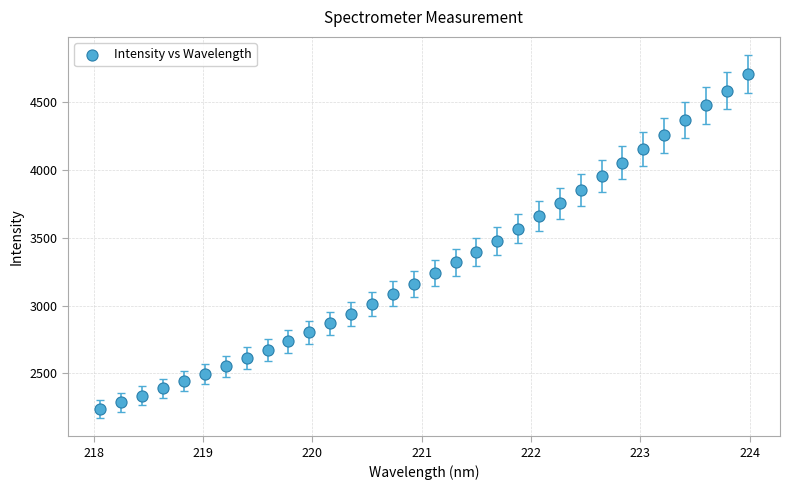

What is the range of X values (max minus min)?

5.9